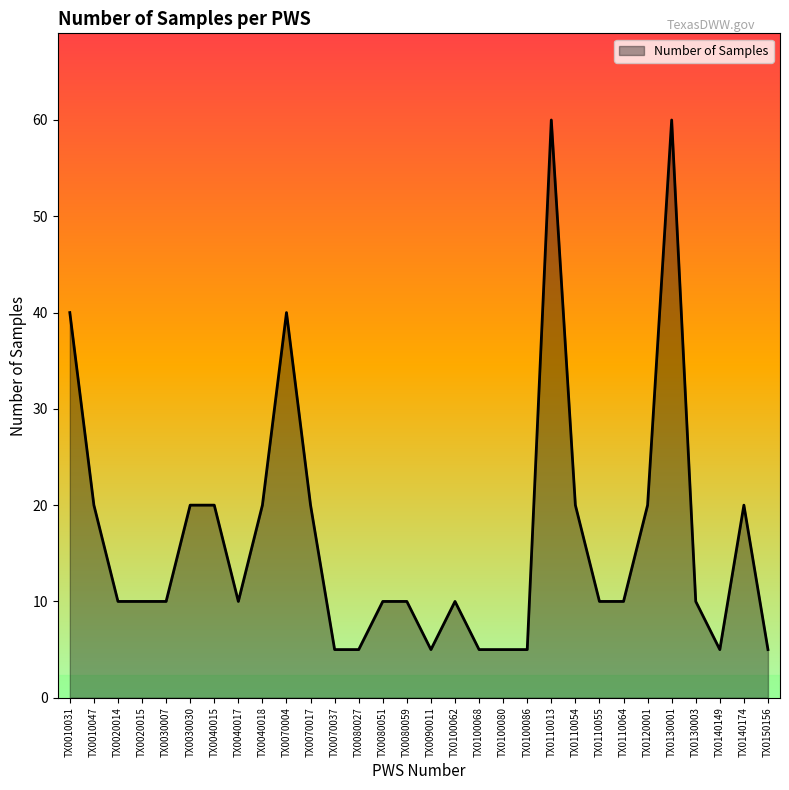

True or false: the data shows 5 at TX0140149.

True